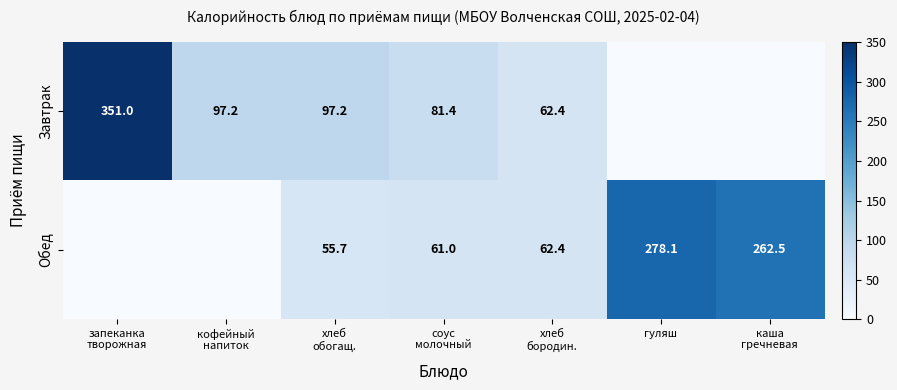

The Обед series shows 419.7 at гуляш. True or false?

False